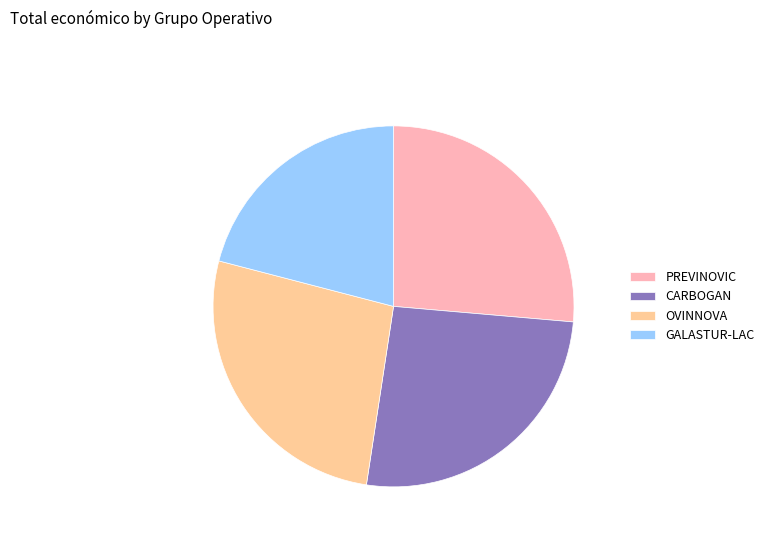

Is the sum of PREVINOVIC and GALASTUR-LAC greater than half?

No